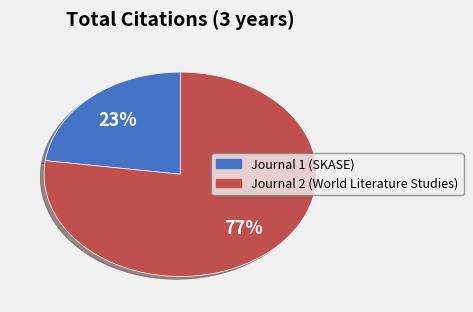

What is the majority slice?

Journal 2 (World Literature Studies)